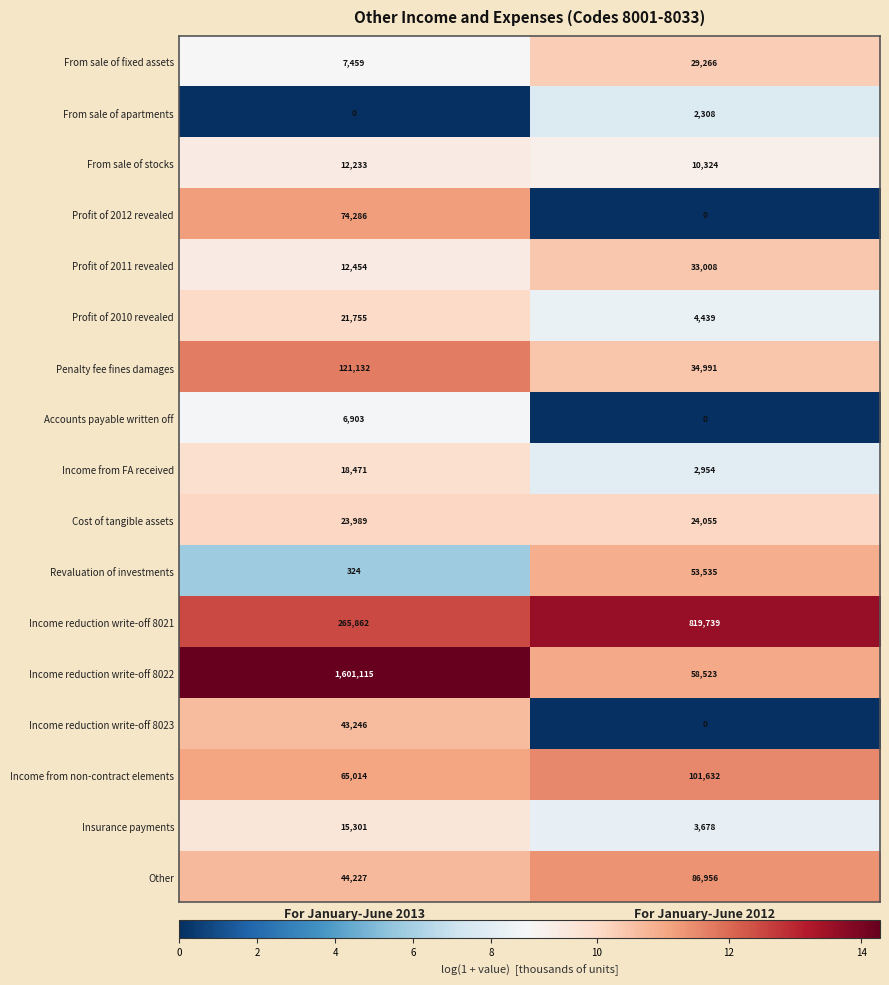

The Accounts payable written off series shows 1960 at For January-June 2013. True or false?

False